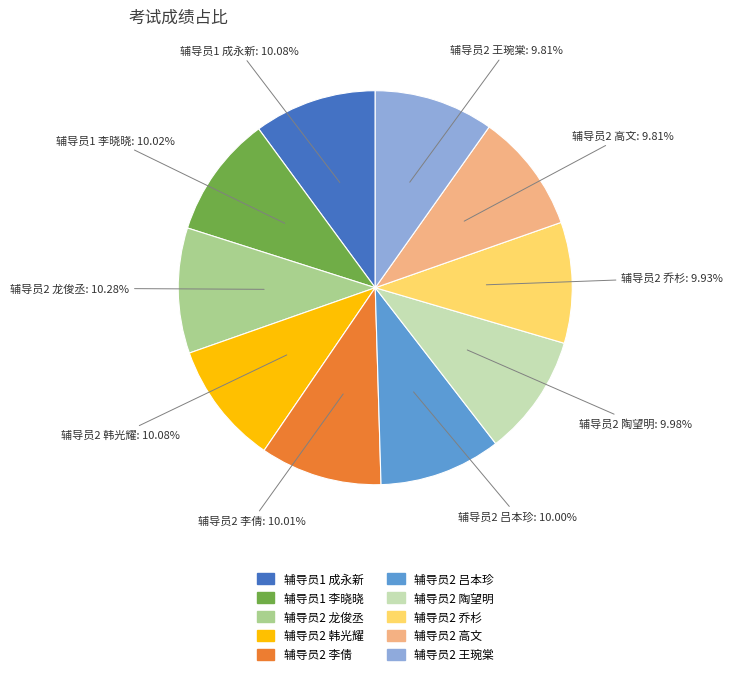

Is 辅导员1 成永新 the majority of the pie?

No